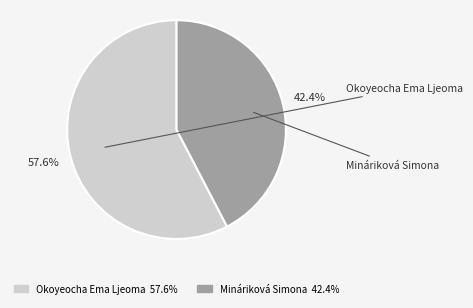

Between Okoyeocha Ema Ljeoma and Mináriková Simona, which is larger?

Okoyeocha Ema Ljeoma